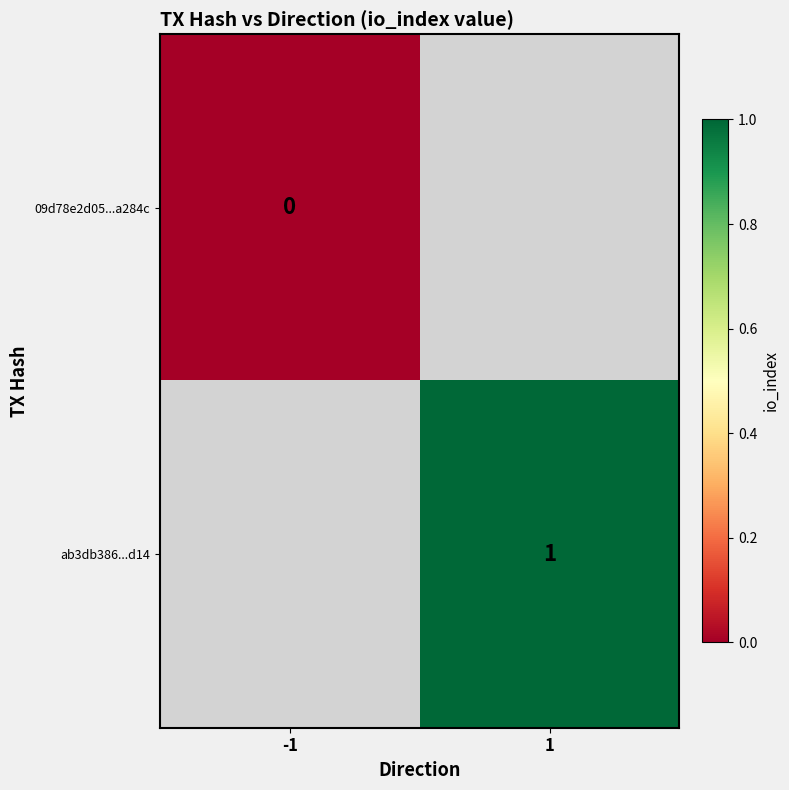

Which category has the highest value across all series?

1